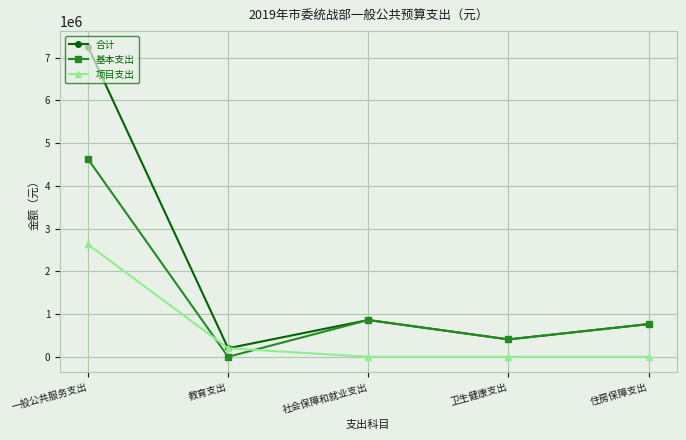

In 基本支出, how many points are higher than both neighbors (excluding endpoints)?

1